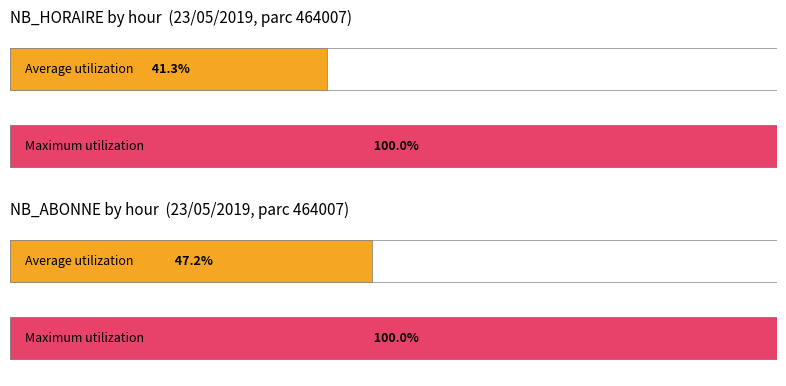

The value of NB_HORAIRE at 7 is 6. True or false?

False